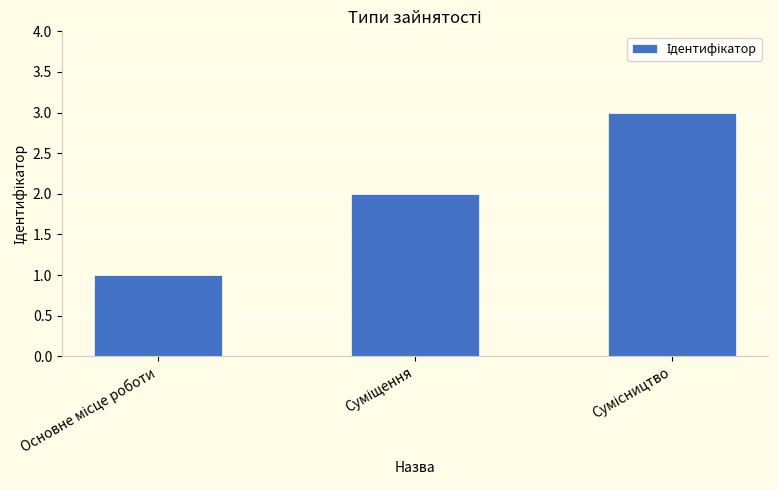

What is the greatest value displayed?

3